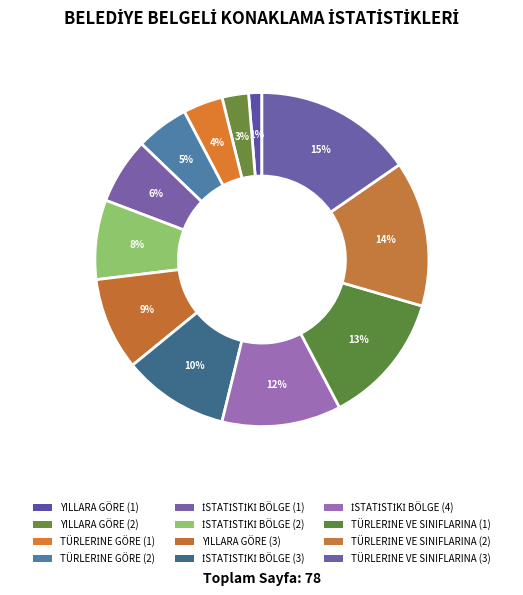

How many segments does this pie chart have?

12